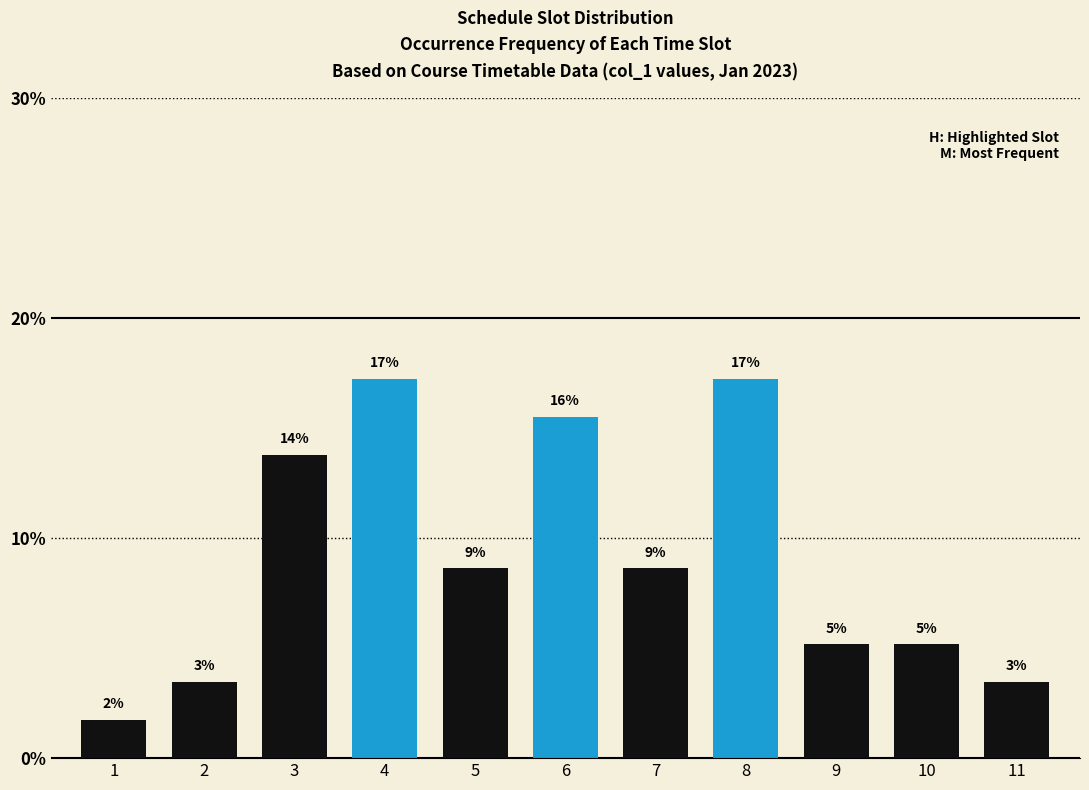

Are the bars horizontal?

No